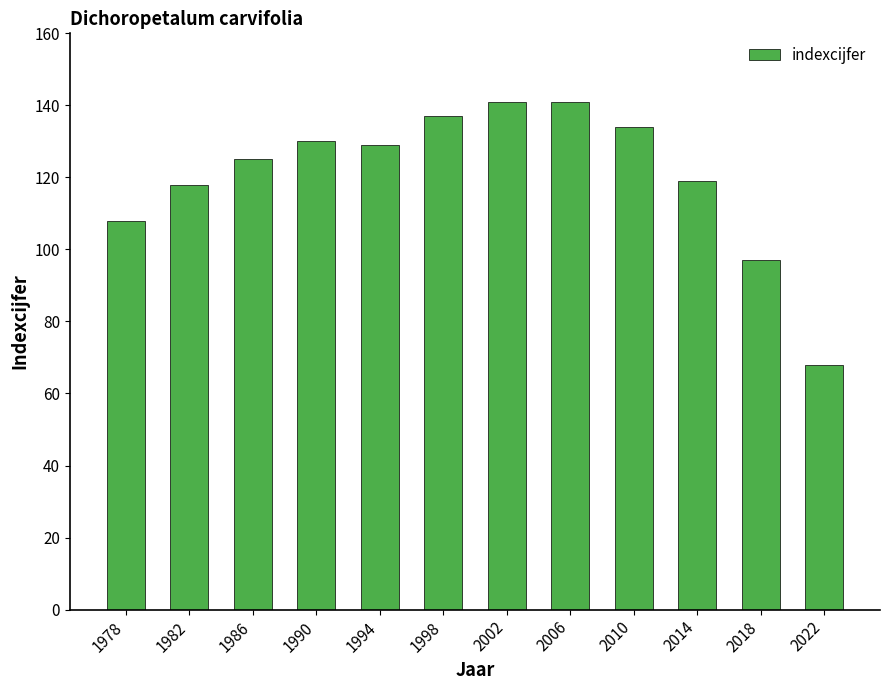

What is the change in value from 2006 to 2018?

-44